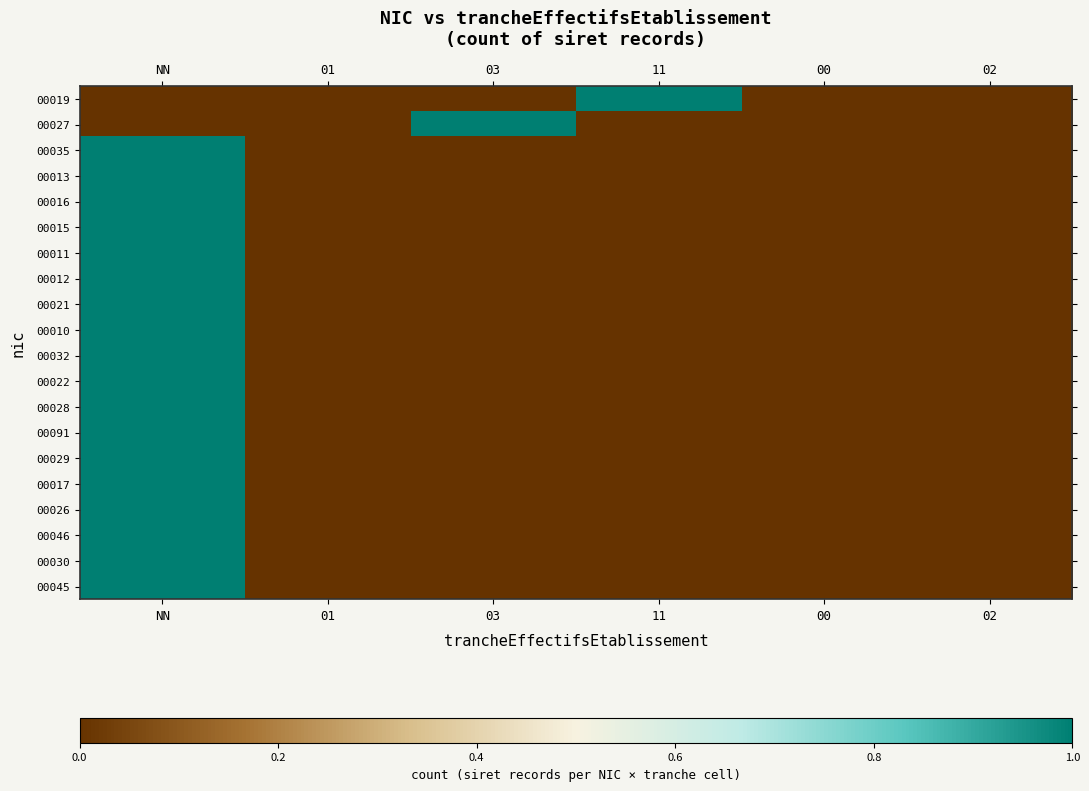

Rank the series at NN from highest to lowest value.

00035, 00013, 00016, 00015, 00011, 00012, 00021, 00010, 00032, 00022, 00028, 00091, 00029, 00017, 00026, 00046, 00030, 00045, 00019, 00027